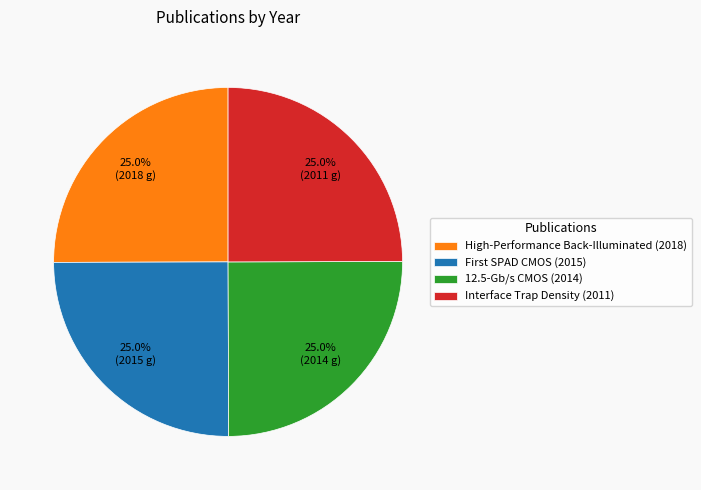

Approximately how many times larger is the value at Interface Trap Density (2011) compared to High-Performance Back-Illuminated (2018)?

1.0